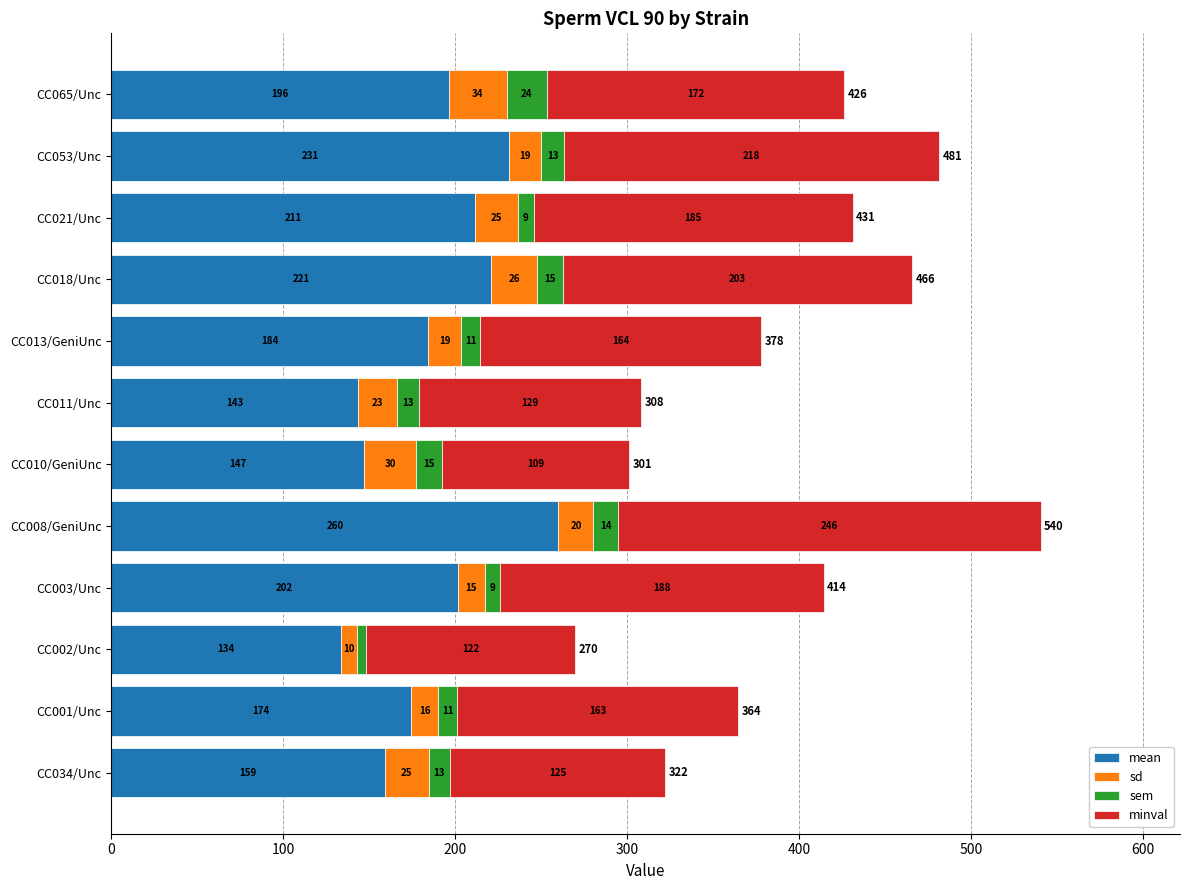

What are all the series names shown in the legend?

mean, sd, sem, minval